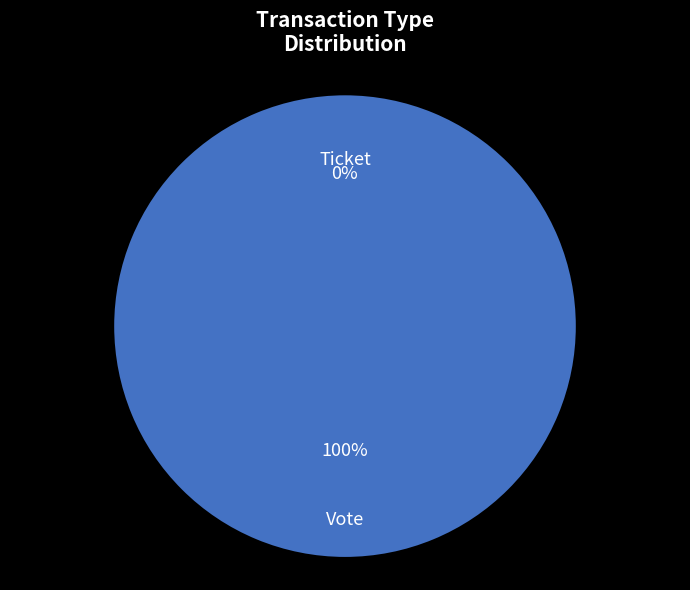

How many segments does this pie chart have?

2